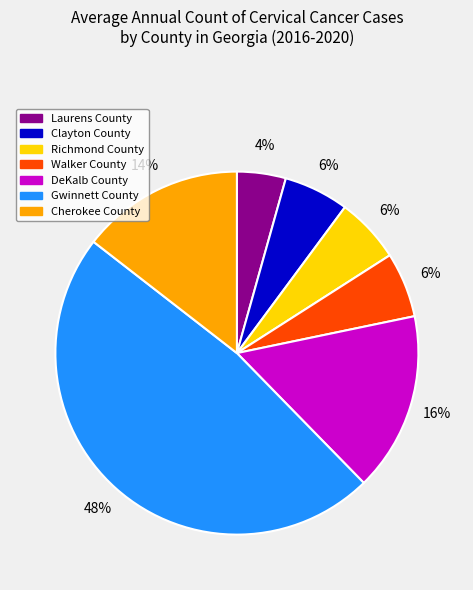

What is the smallest slice in the pie chart?

Laurens County